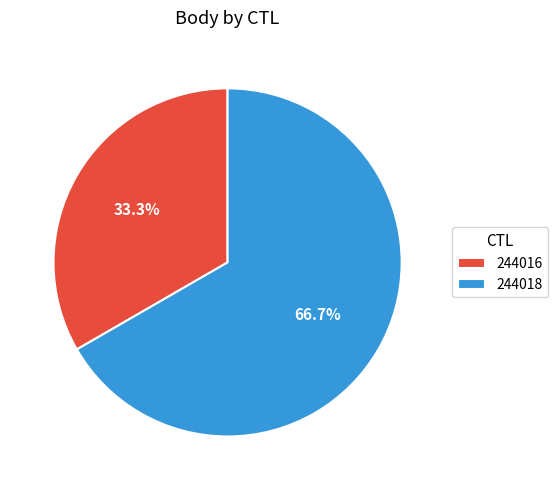

Which slice is the largest?

244018